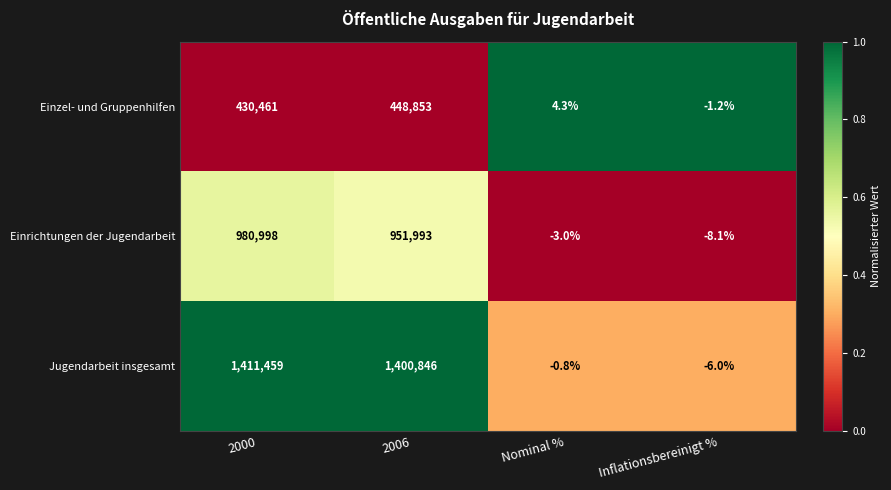

How many categories are shown in the chart?

4